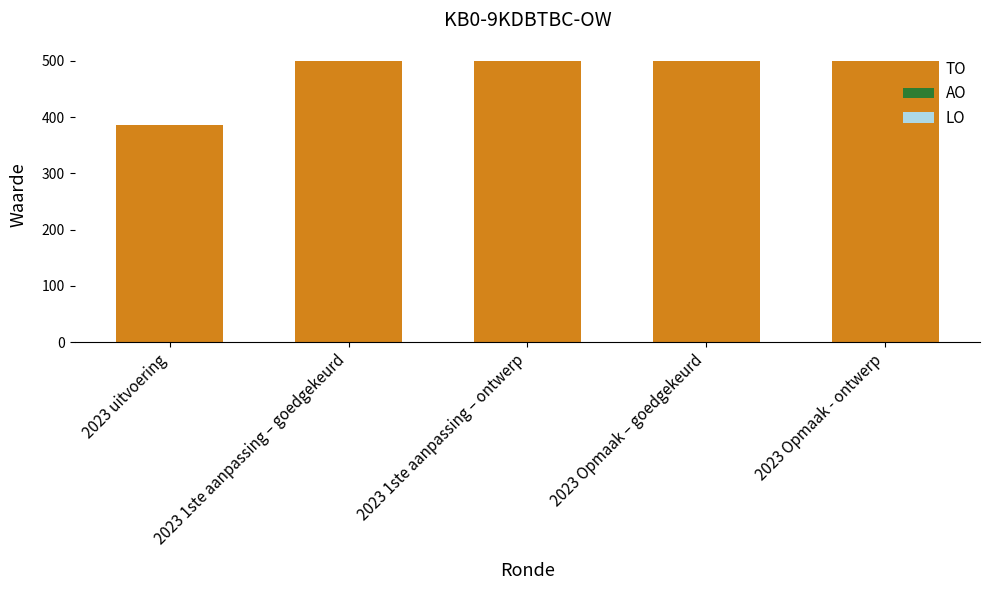

What is the difference between the second highest and minimum values?

114